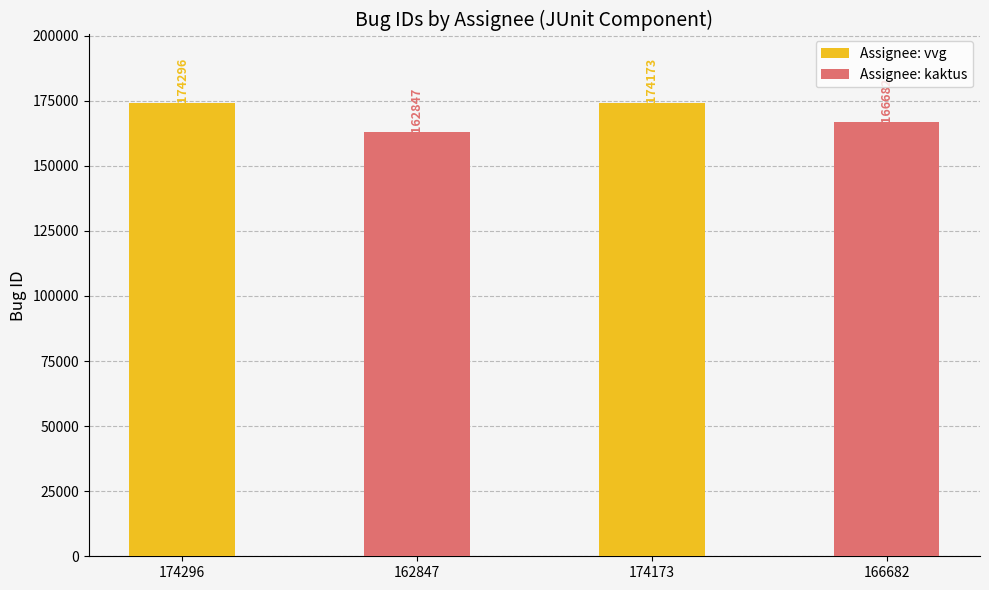

What is the highest value of the Assignee: vvg series?

174296